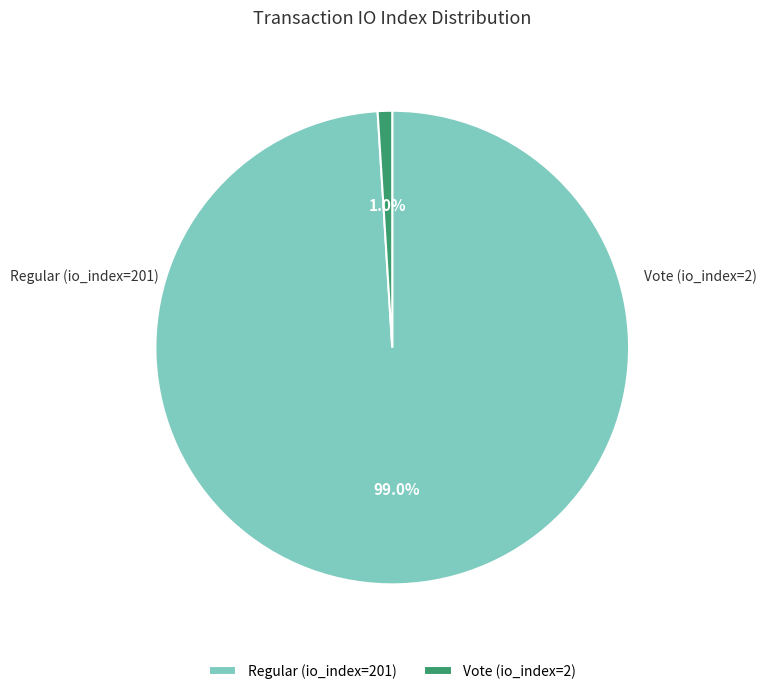

Which has a higher value, Regular (io_index=201) or Vote (io_index=2)?

Regular (io_index=201)